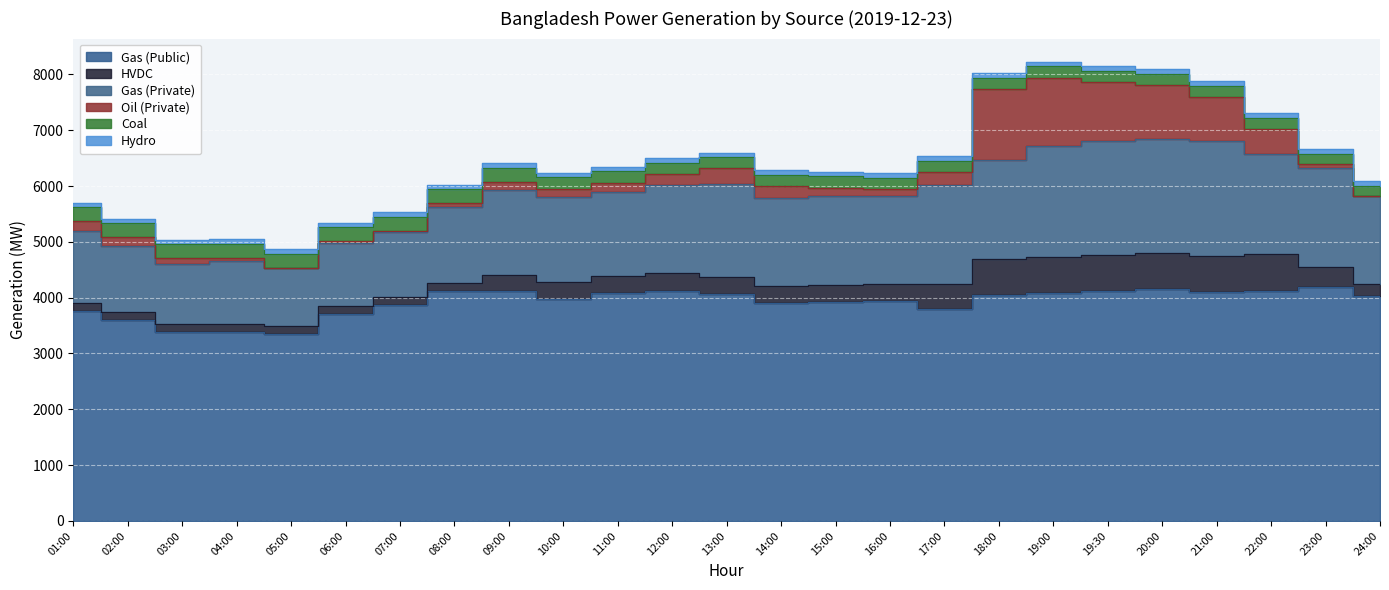

Is it true that Oil (Private) equals 1064 at 19:30?

True